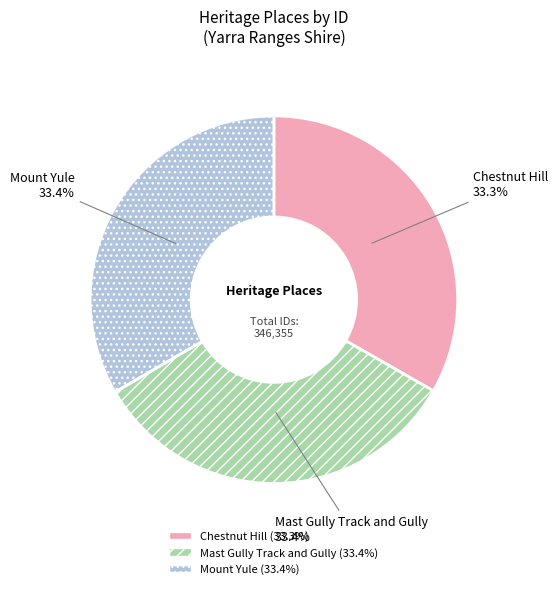

Is it true that Mast Gully Track and Gully is 18% of the pie?

False